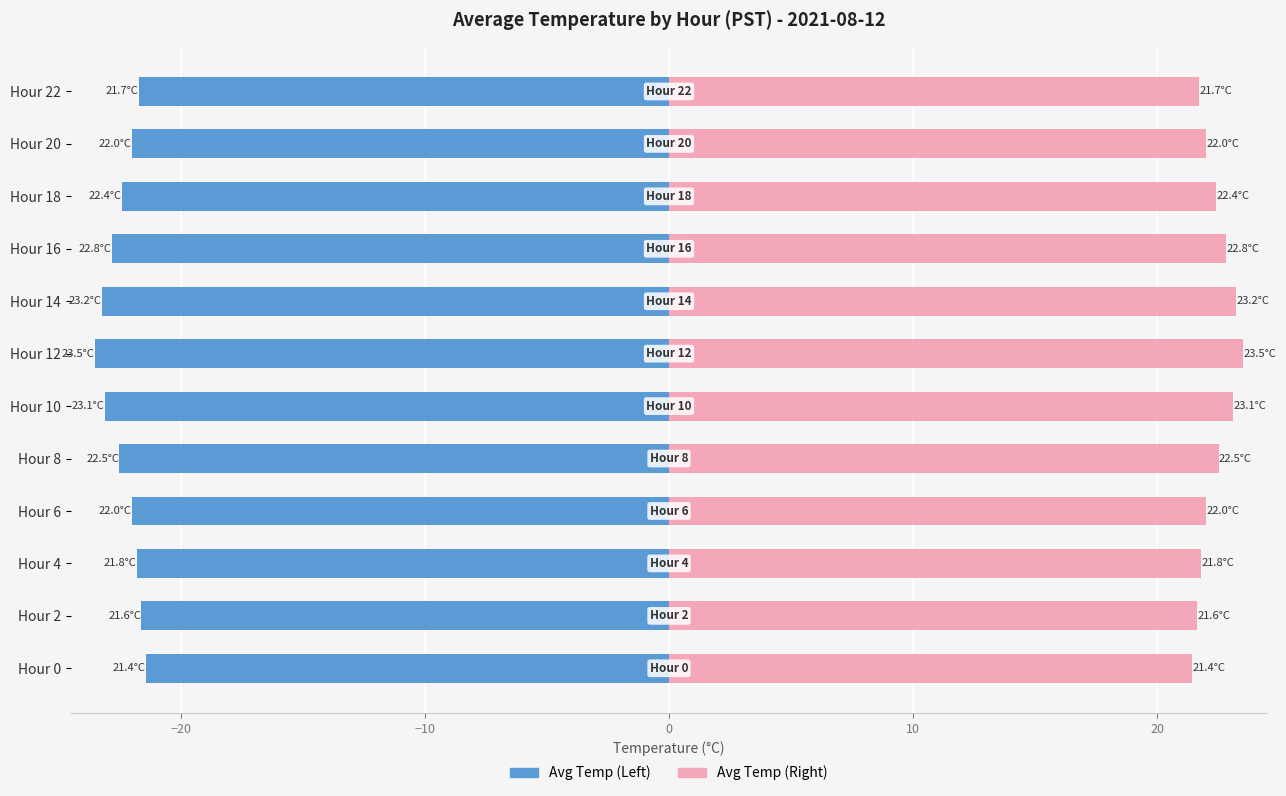

What is the difference between the maximum and minimum values in the Avg Temp (Left) series?

2.1